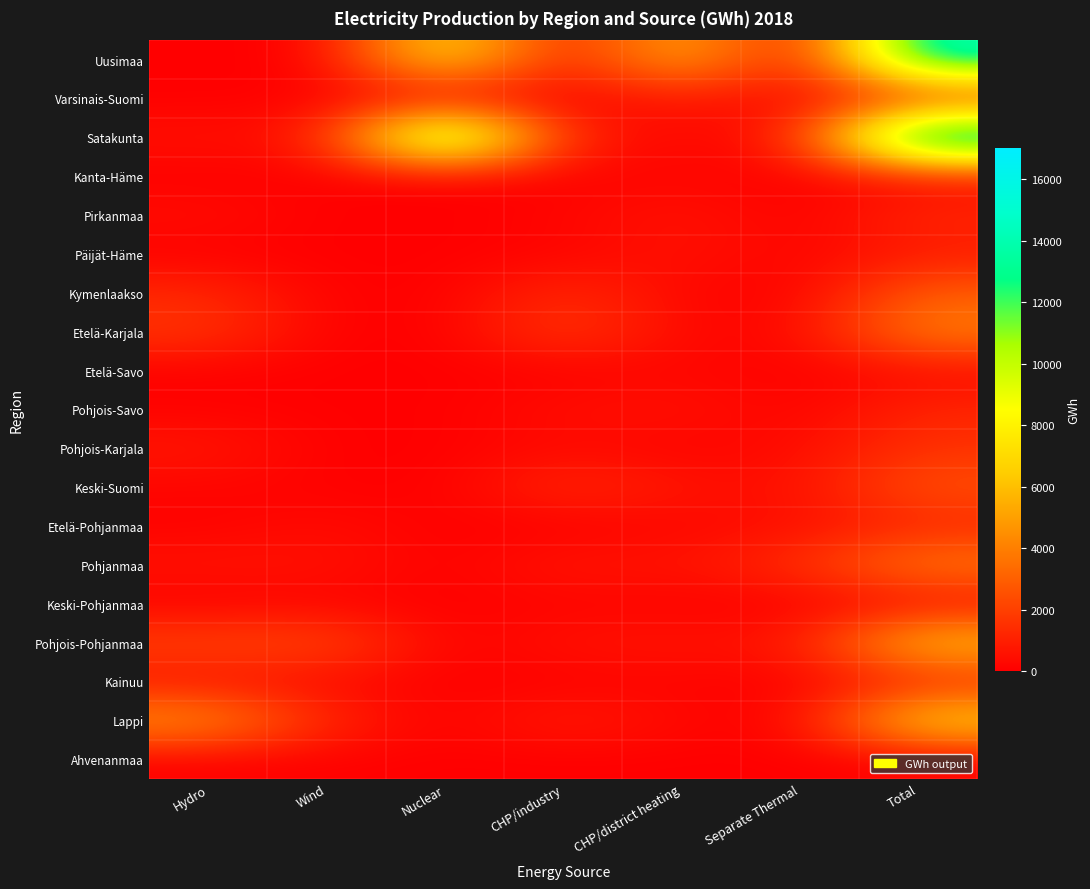

How many series are shown in this chart?

19